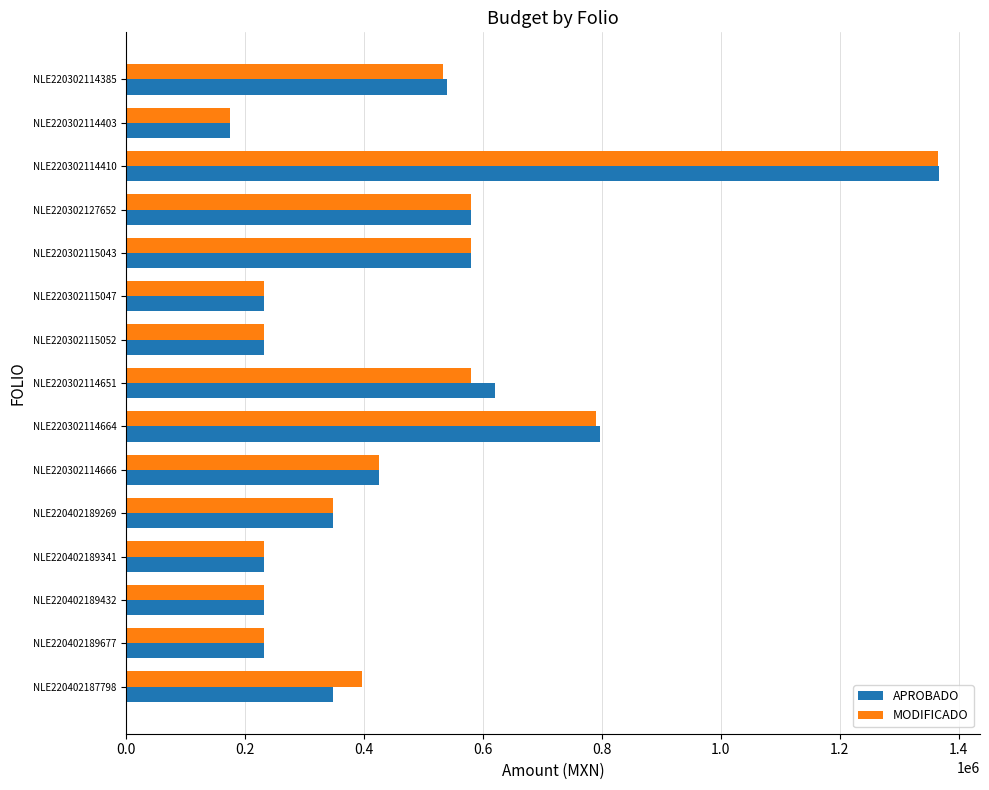

How many values in the MODIFICADO series are below 397378?

7